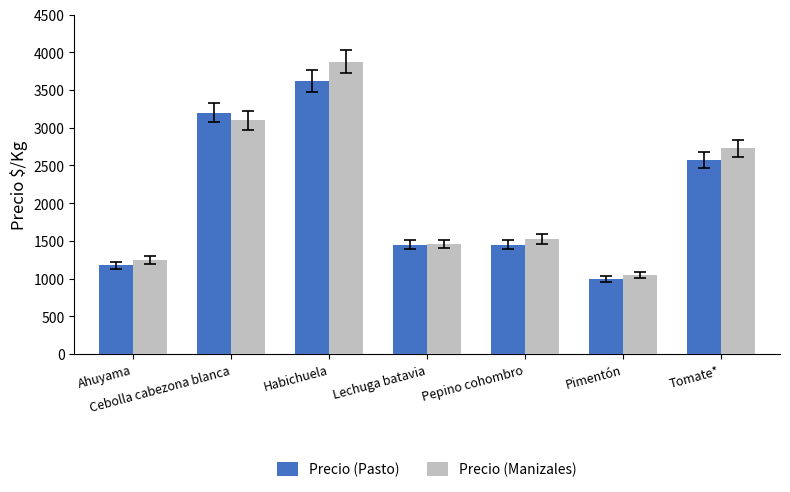

Which series has the largest total across all categories?

Precio (Manizales)